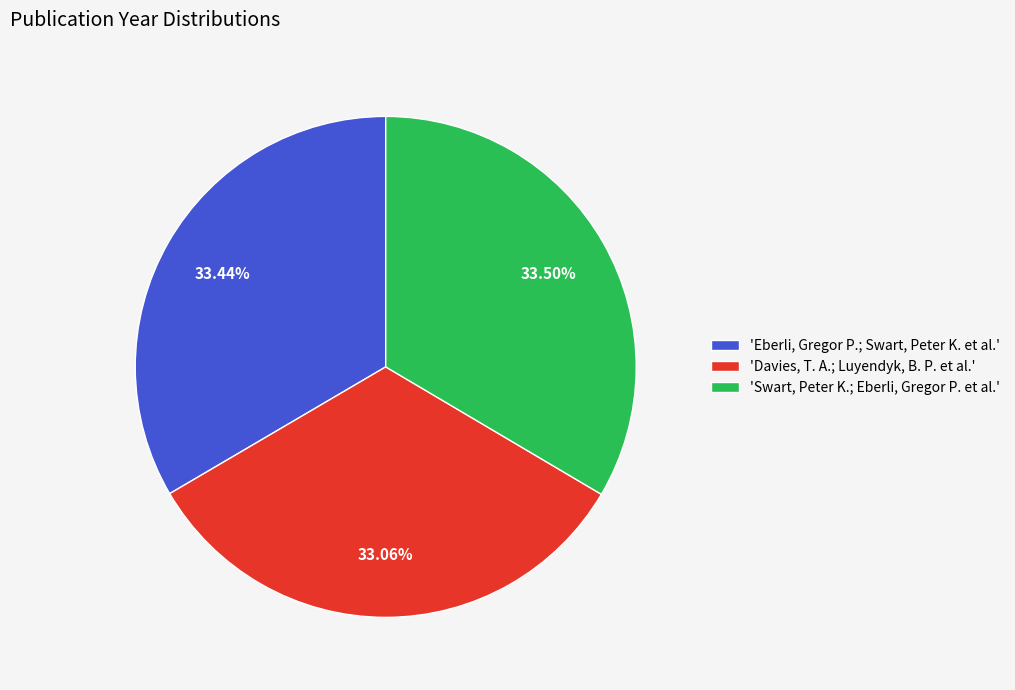

What is the ratio of the value at 'Davies, T. A.; Luyendyk, B. P. et al.' to the value at 'Eberli, Gregor P.; Swart, Peter K. et al.'?

1.0